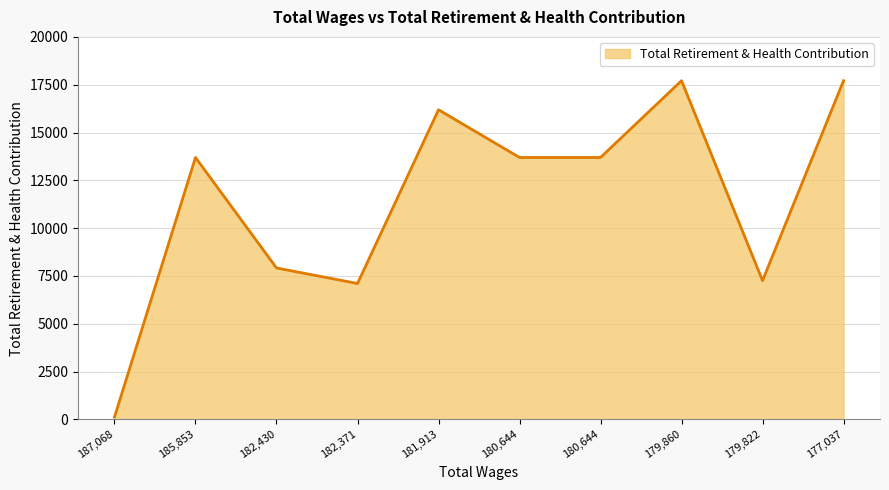

How many series are shown in this chart?

1